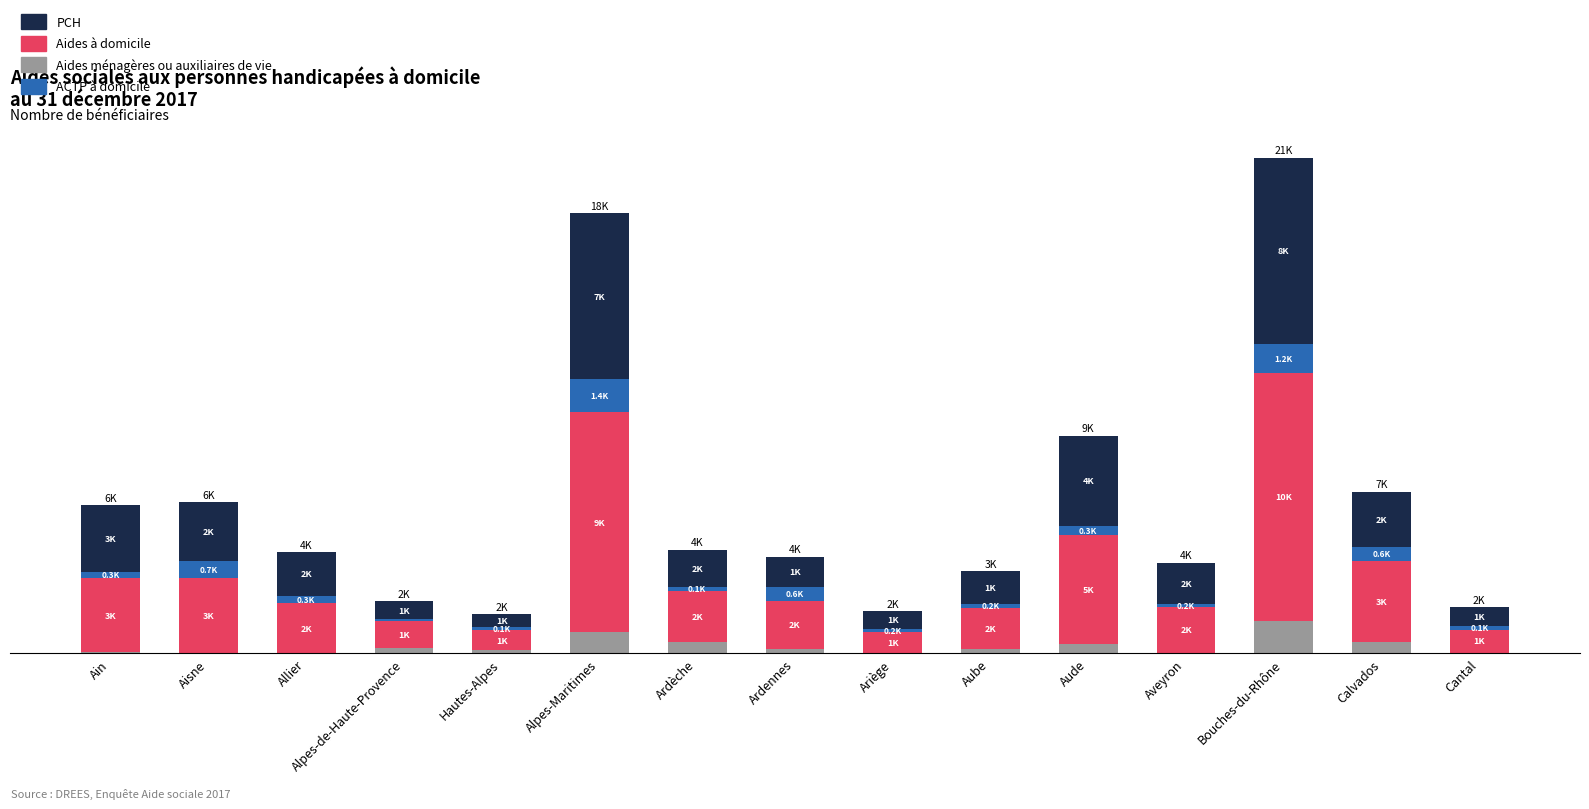

Read the PCH value at Allier.

1794